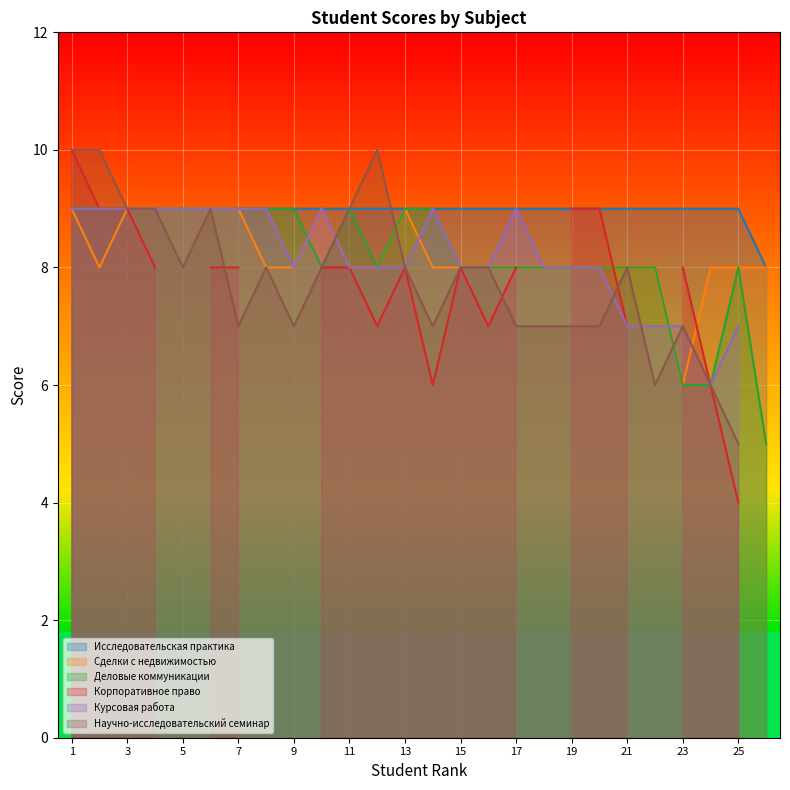

At which label is Сделки с недвижимостью closest to 7?

2